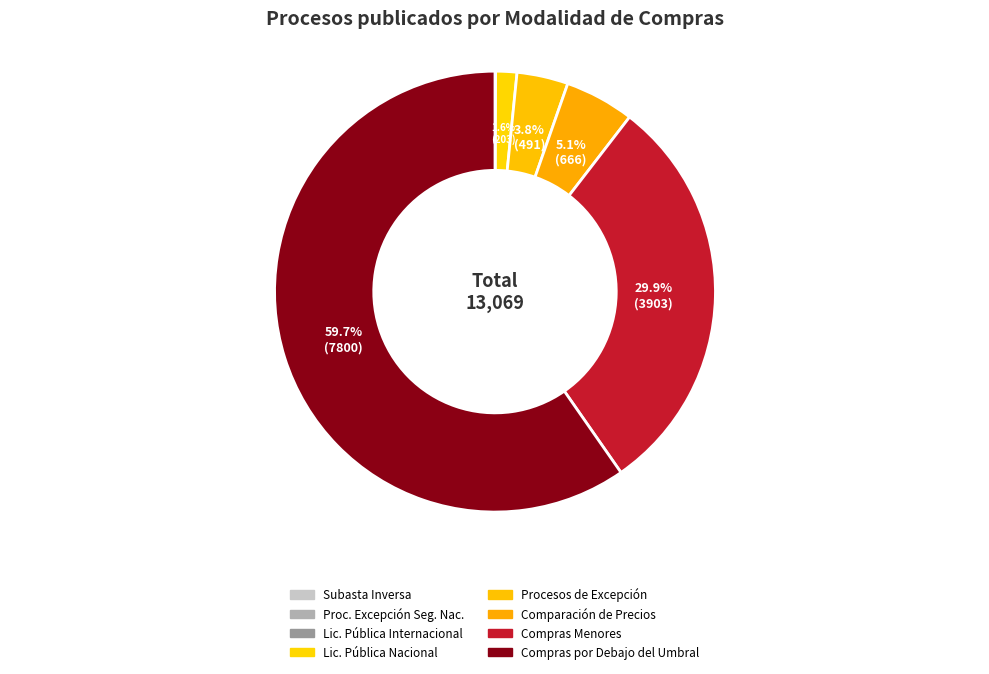

Approximately how many times larger is the value at Compras por Debajo del Umbral compared to Subasta Inversa?

7800.0